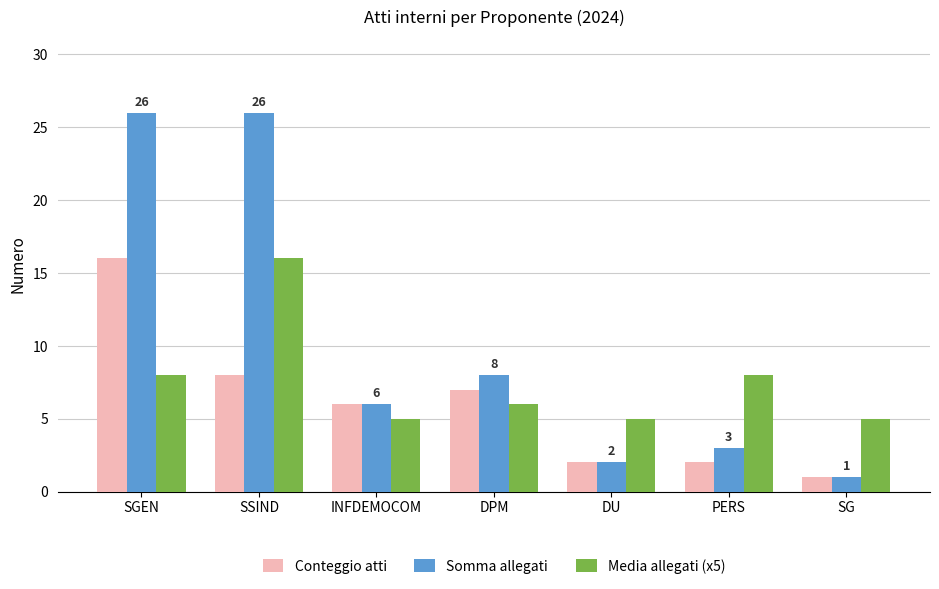

What is the highest value of the Conteggio atti series?

16